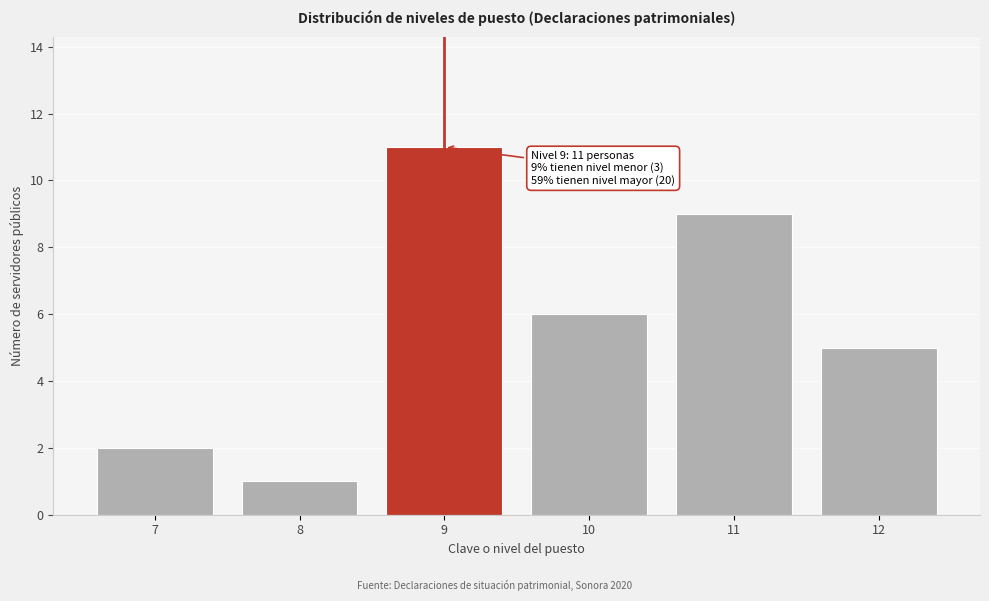

Reading left to right, what are all the values shown in this chart?

7=2	8=1	9=11	10=6	11=9	12=5